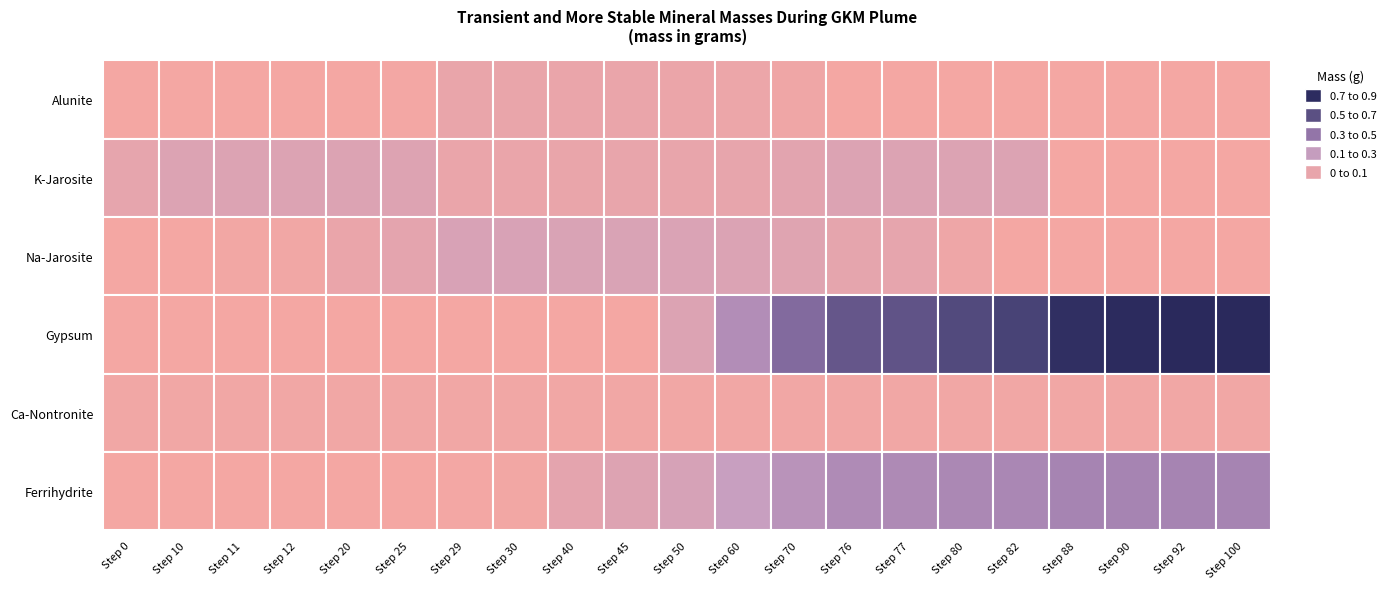

Which series has the largest total across all categories?

Gypsum